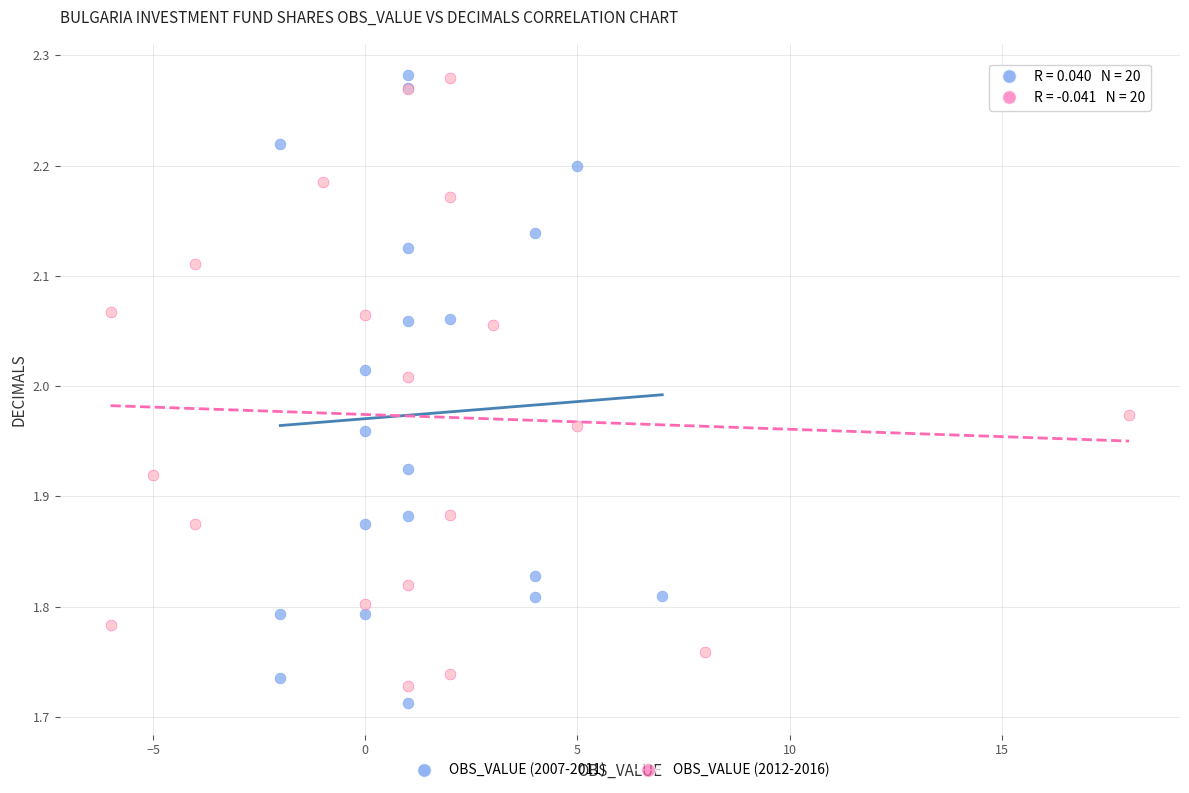

What are all the series names shown in the legend?

OBS_VALUE (2007-2011), OBS_VALUE (2012-2016)